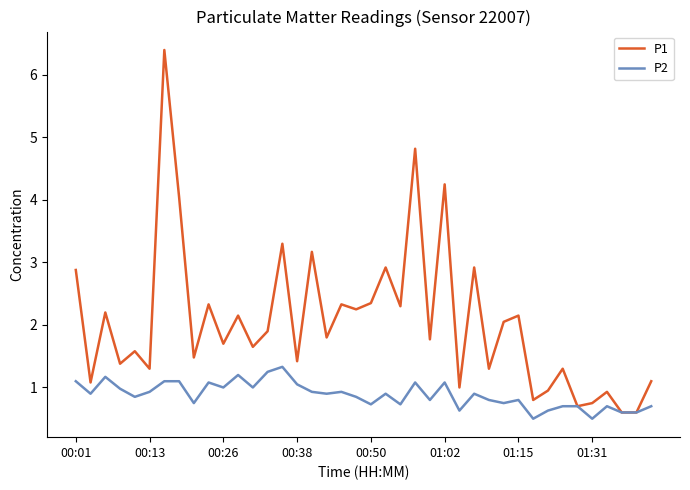

Rank the series by their maximum value, from highest to lowest.

P1, P2